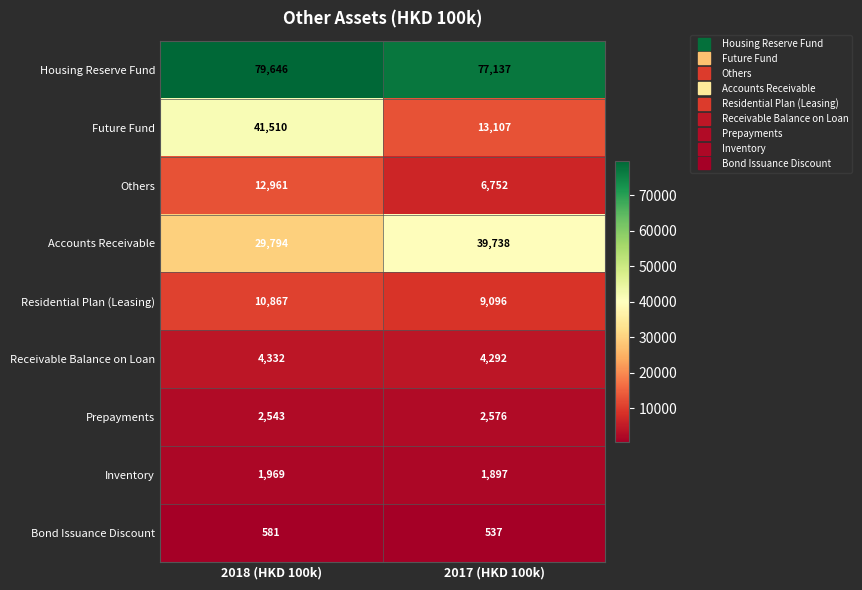

The Receivable Balance on Loan series shows 2535 at 2018 (HKD 100k). True or false?

False